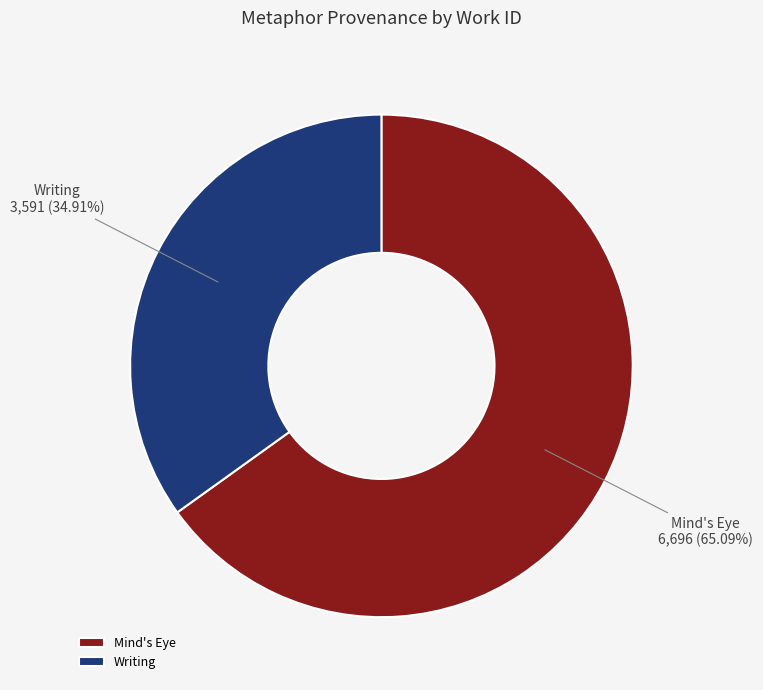

What portion of the pie excludes Mind's Eye?

34.9%